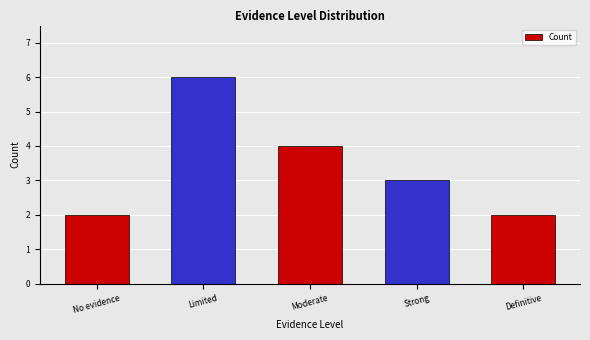

How many data points are less than 3?

2